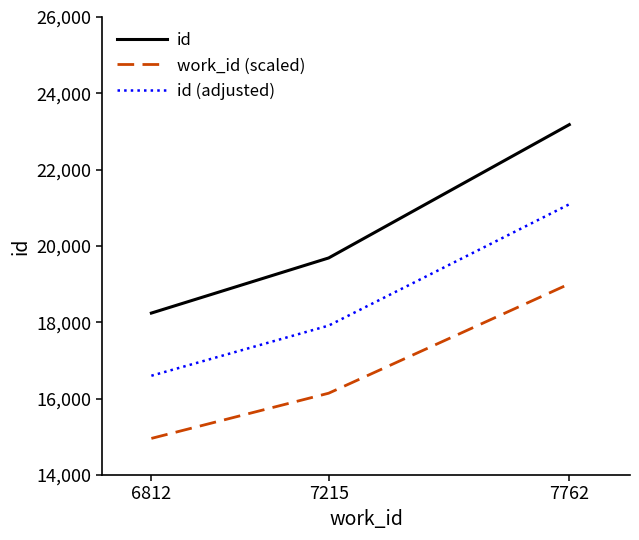

What value does the id series have at 7215?

19687.0